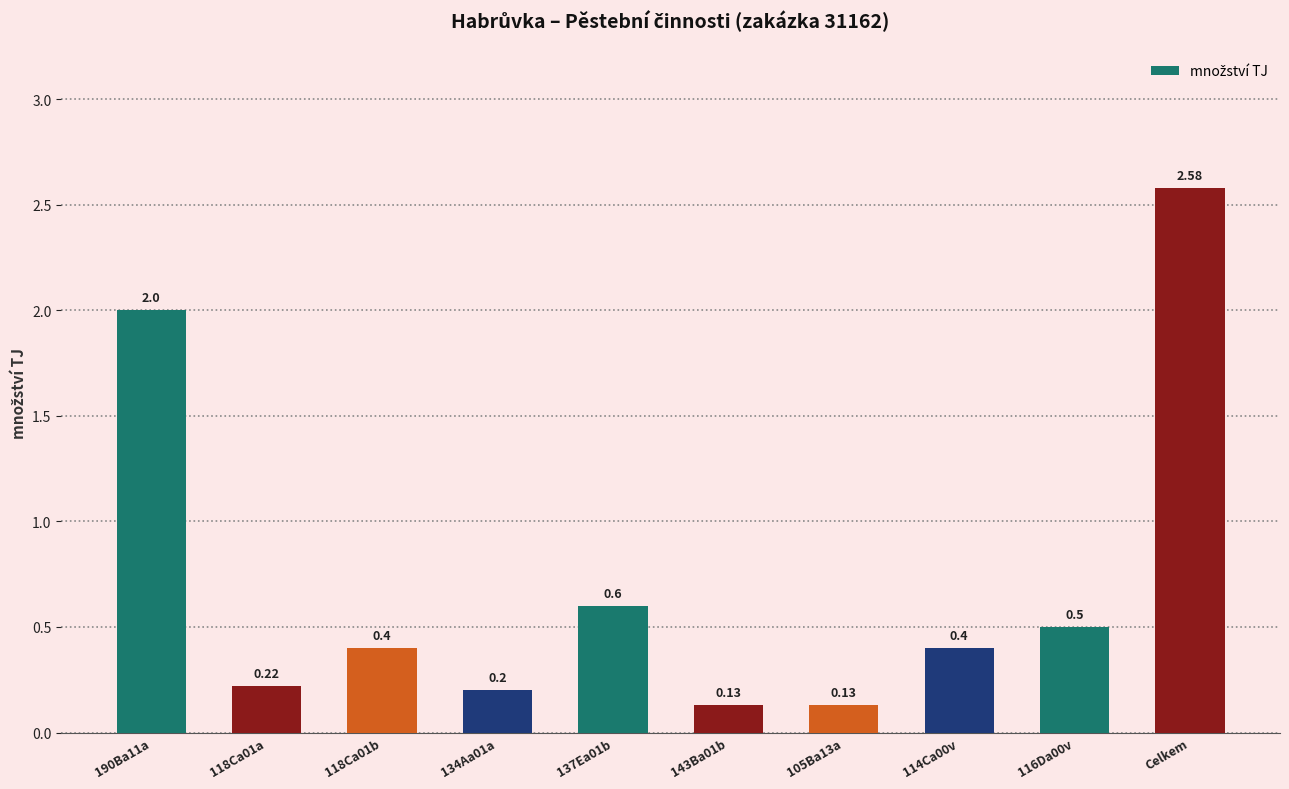

What is the sum of the values at 118Ca01b and Celkem?

3.0